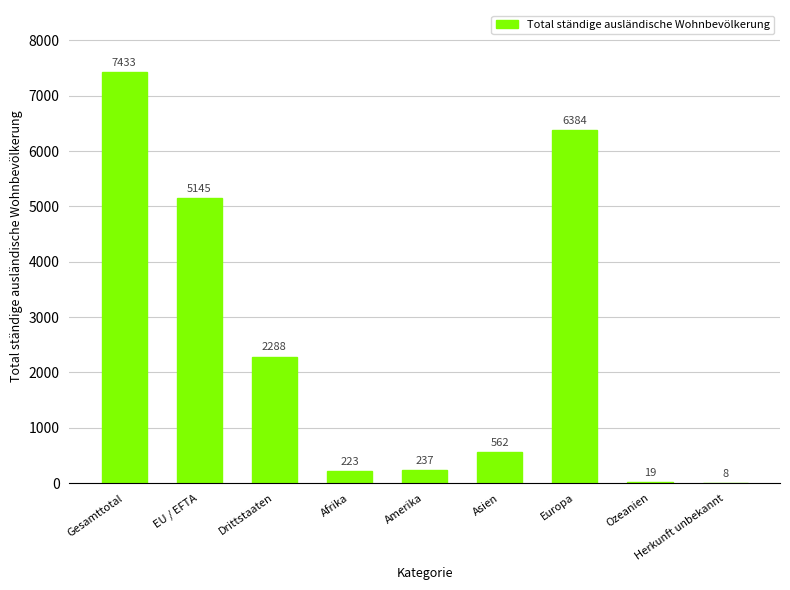

Between Afrika and Gesamttotal, which is larger?

Gesamttotal